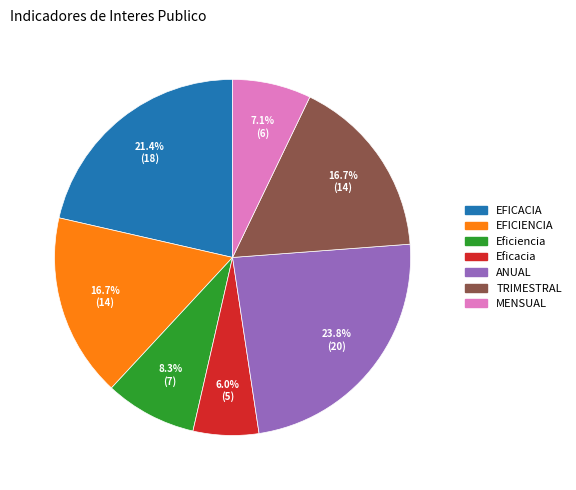

How many slices are in this pie chart?

7